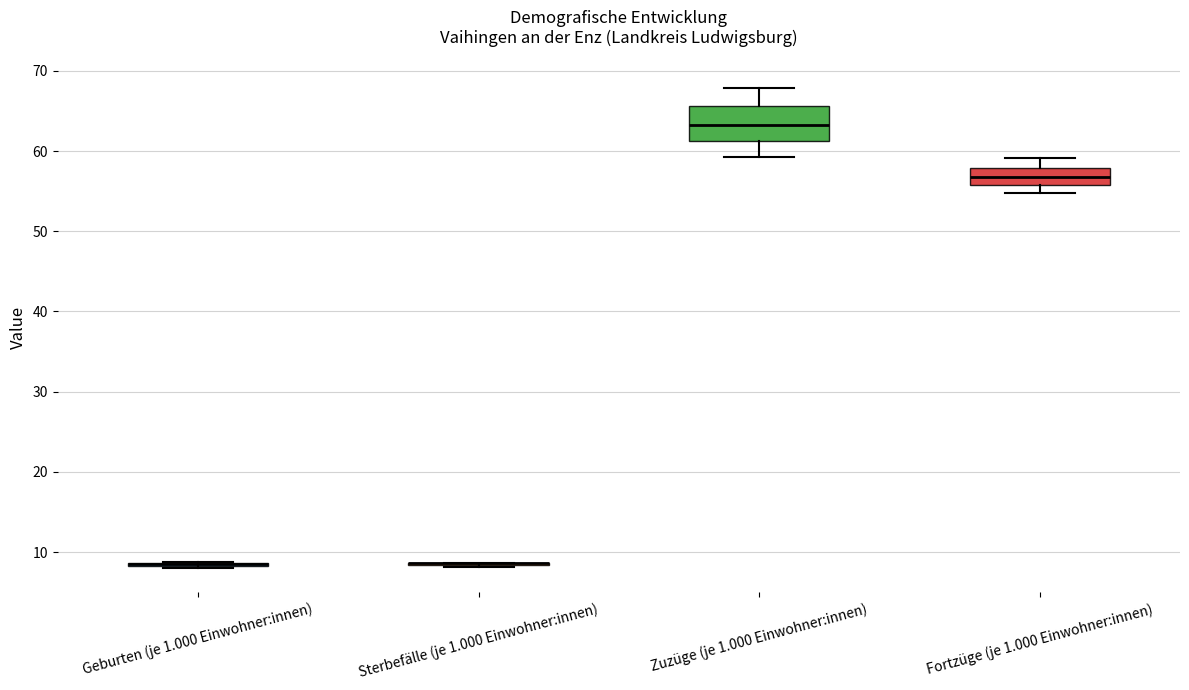

Comparing the boxes themselves (not the whiskers), which one is the tallest?

Zuzüge (je 1.000 Einwohner:innen)